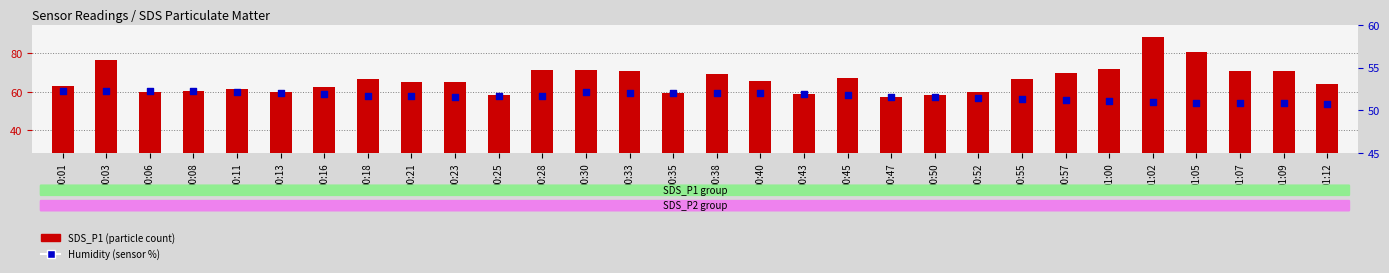

At how many categories does at least one series exceed 88?

1